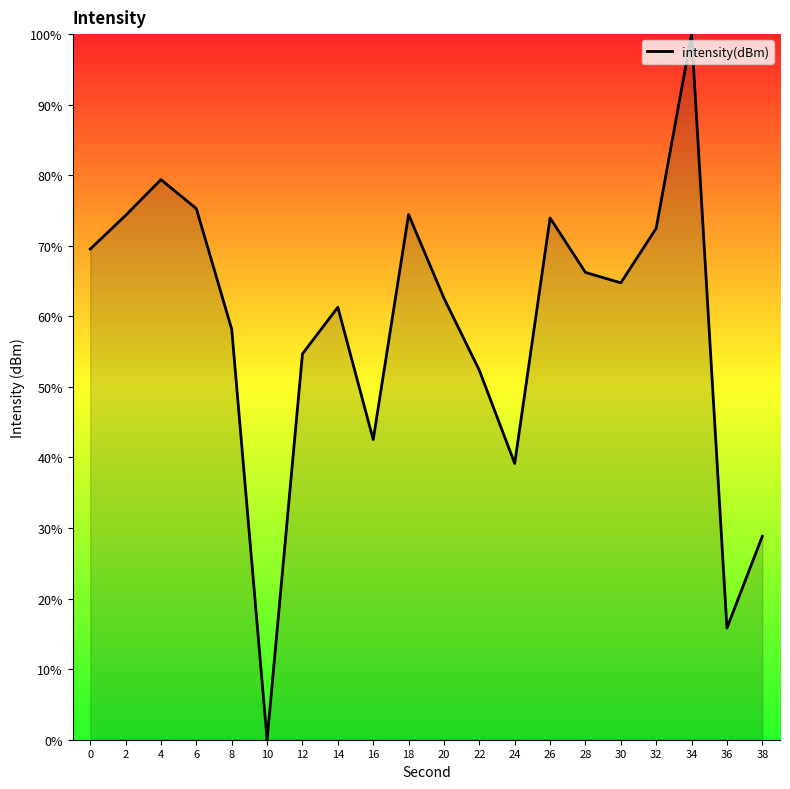

How many series are shown in this chart?

1